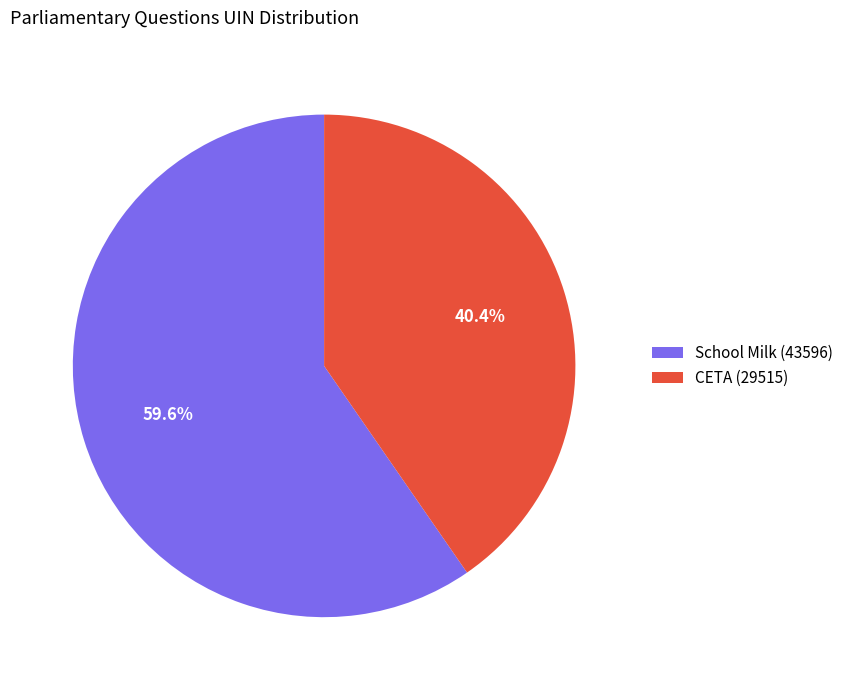

Between CETA (29515) and School Milk (43596), which is larger?

School Milk (43596)